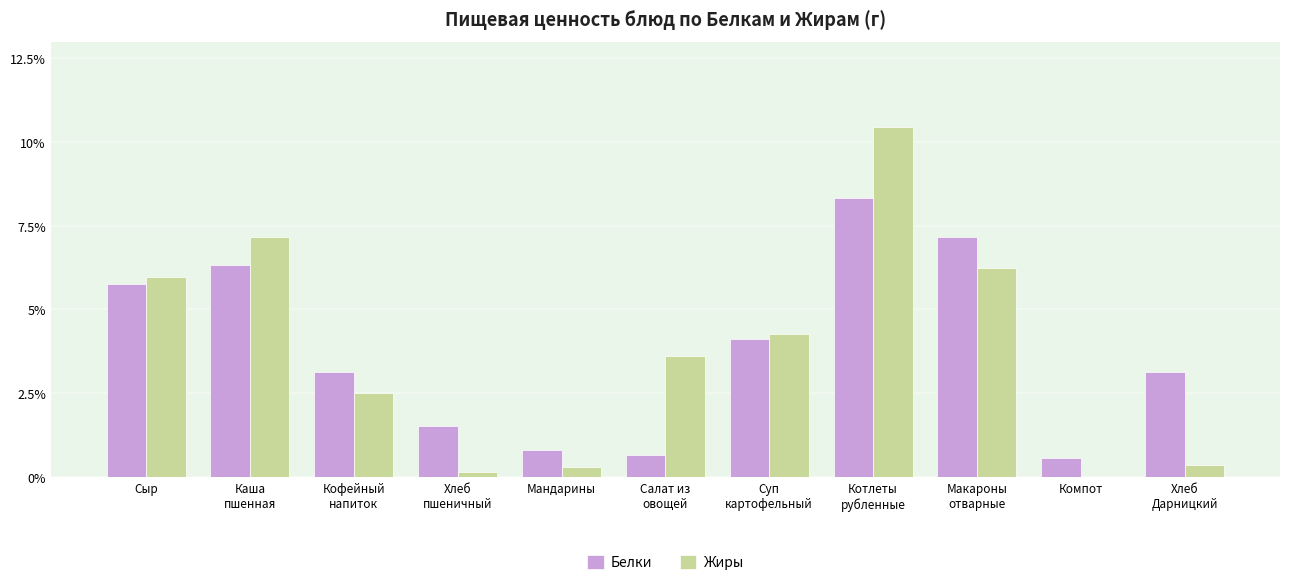

What is the maximum value shown in the chart?

10.5